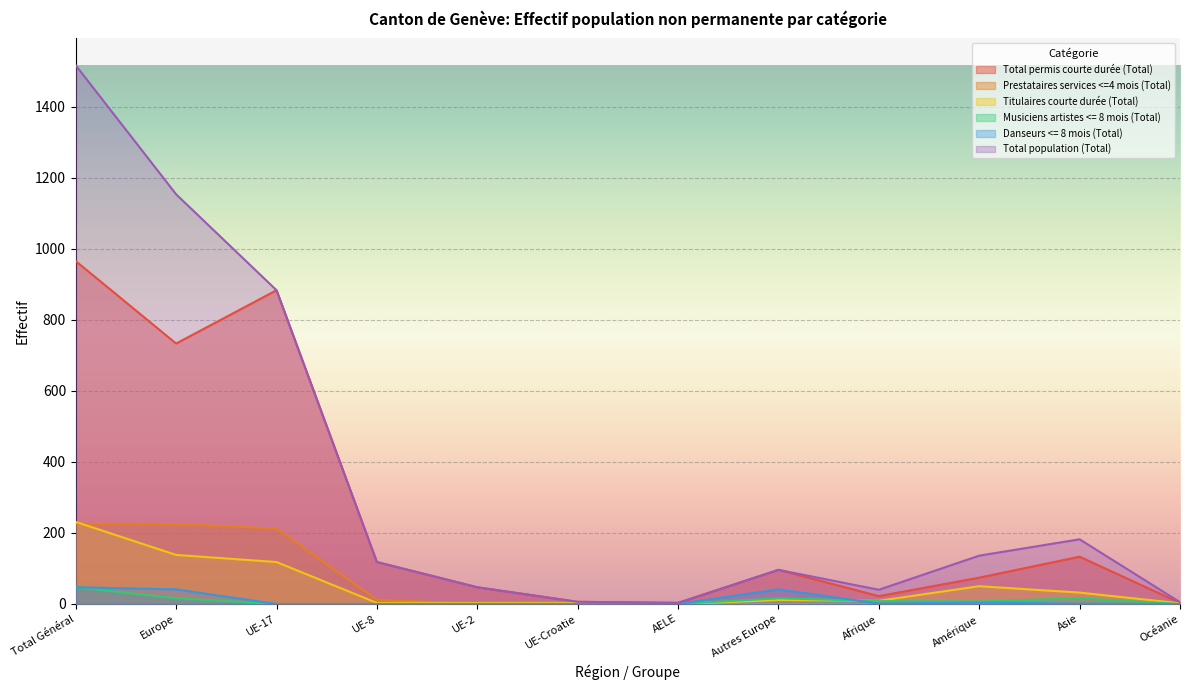

What are all the series names shown in the legend?

Total permis courte durée (Total), Prestataires services <=4 mois (Total), Titulaires courte durée (Total), Musiciens artistes <= 8 mois (Total), Danseurs <= 8 mois (Total), Total population (Total)